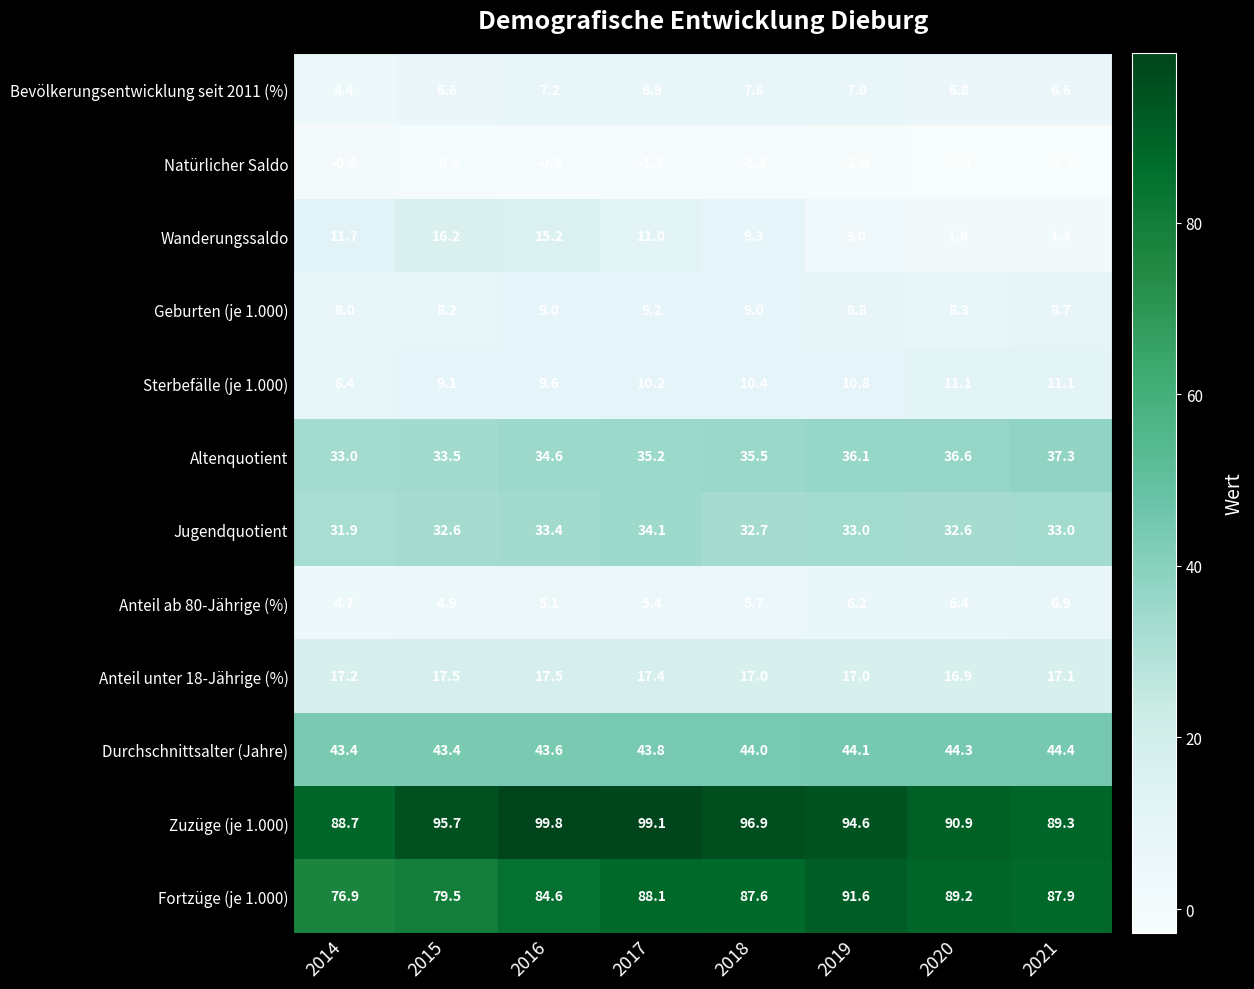

Is it true that Zuzüge (je 1.000) equals 94.6 at 2019?

True